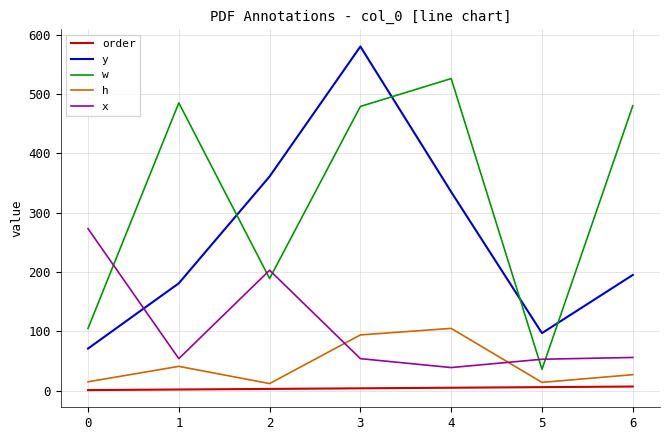

What is the sum of the h values at 2 and 4?

117